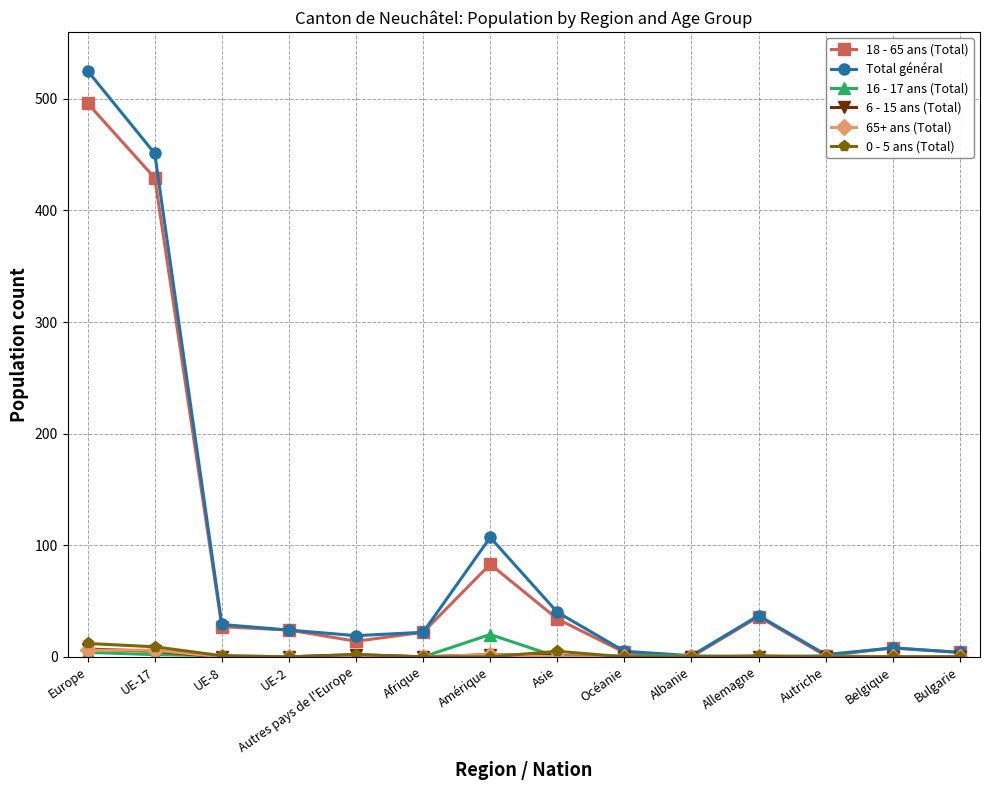

What is the label of the 3rd point from the left?

UE-8